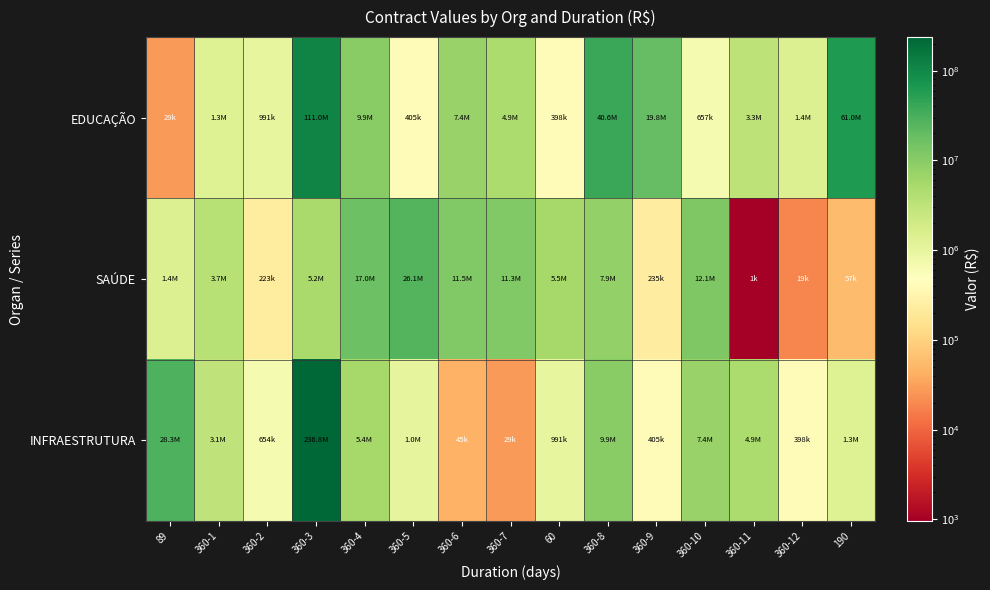

At how many categories does at least one series exceed 82872276?

1